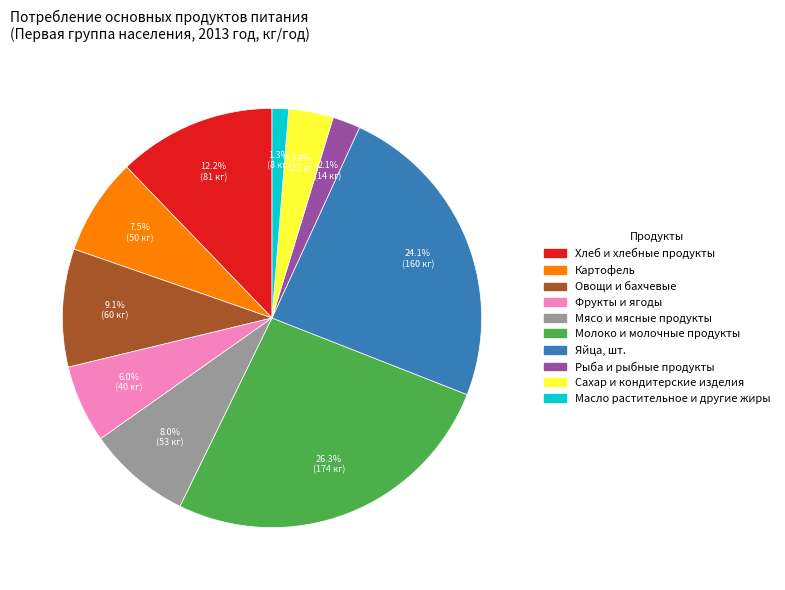

Is it true that Фрукты и ягоды is 17% of the pie?

False